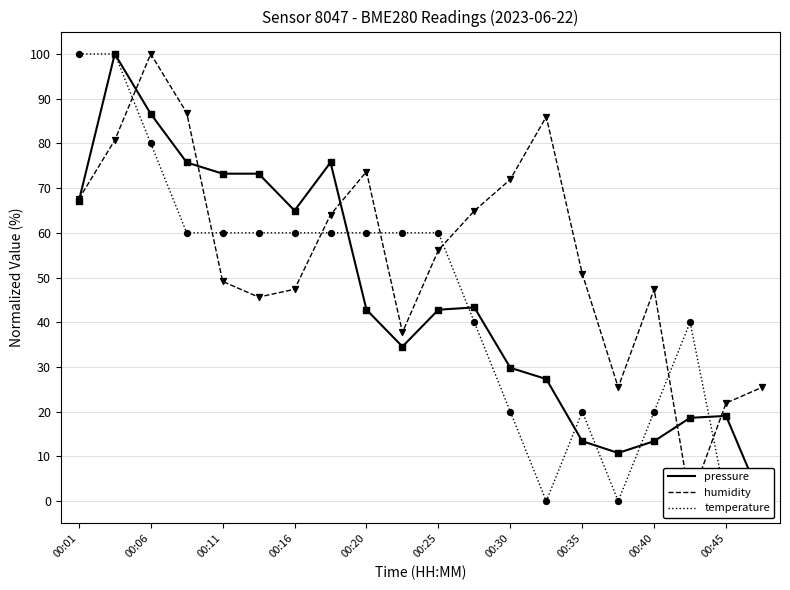

Which series reaches the maximum Y coordinate?

pressure